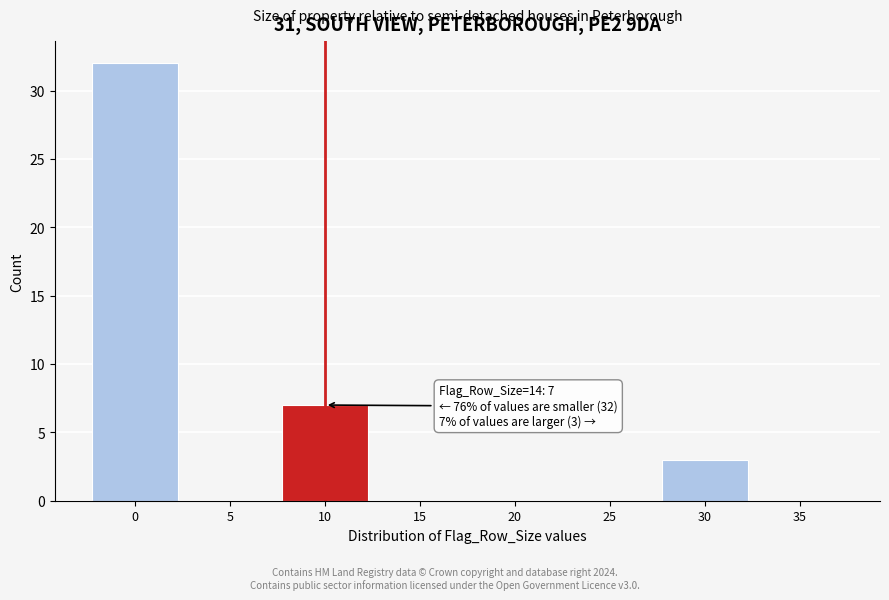

Reading left to right, list all the values displayed in this chart.

0=32	5=0	10=7	15=0	20=0	25=0	30=3	35=0